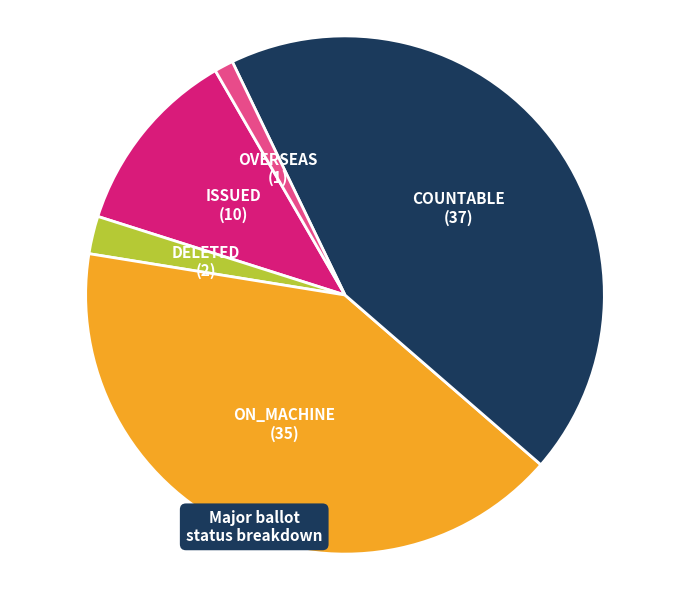

Rank the categories by value from lowest to highest.

OVERSEAS, DELETED, ISSUED, ON_MACHINE, COUNTABLE